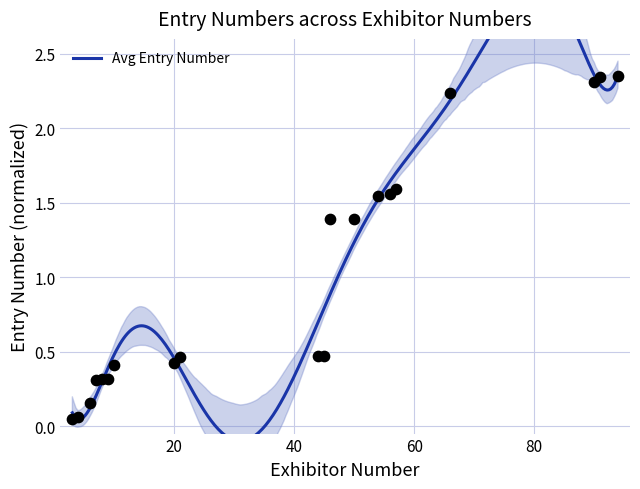

Which has a higher value, 9 or 20?

20